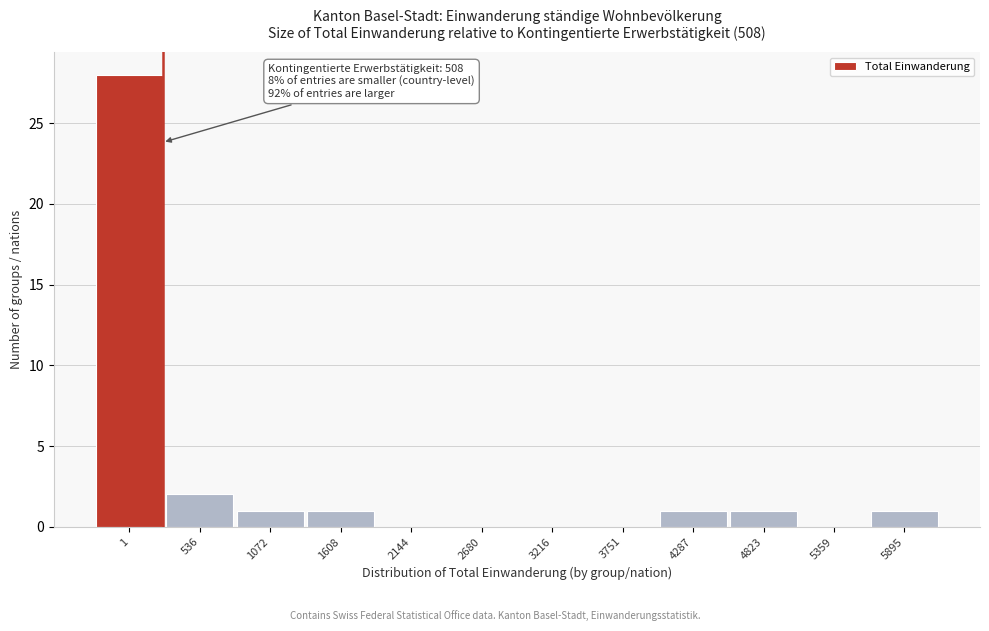

Reading left to right, transcribe all the data shown in this chart.

1=28	536=2	1072=1	1608=1	2144=0	2680=0	3216=0	3751=0	4287=1	4823=1	5359=0	5895=1